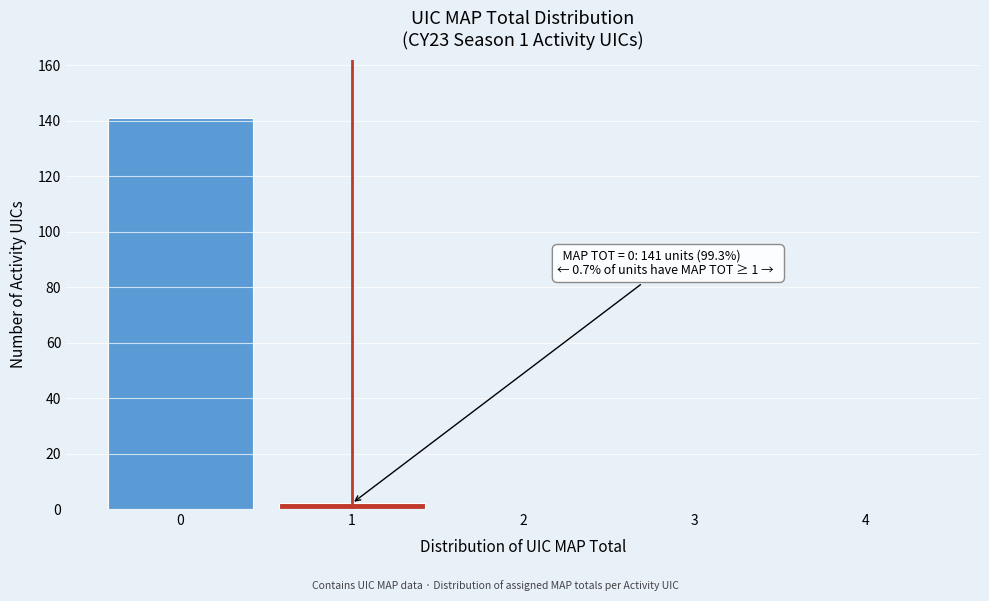

Reading right to left, extract all data points from this chart.

4=0	3=0	2=0	1=2	0=141